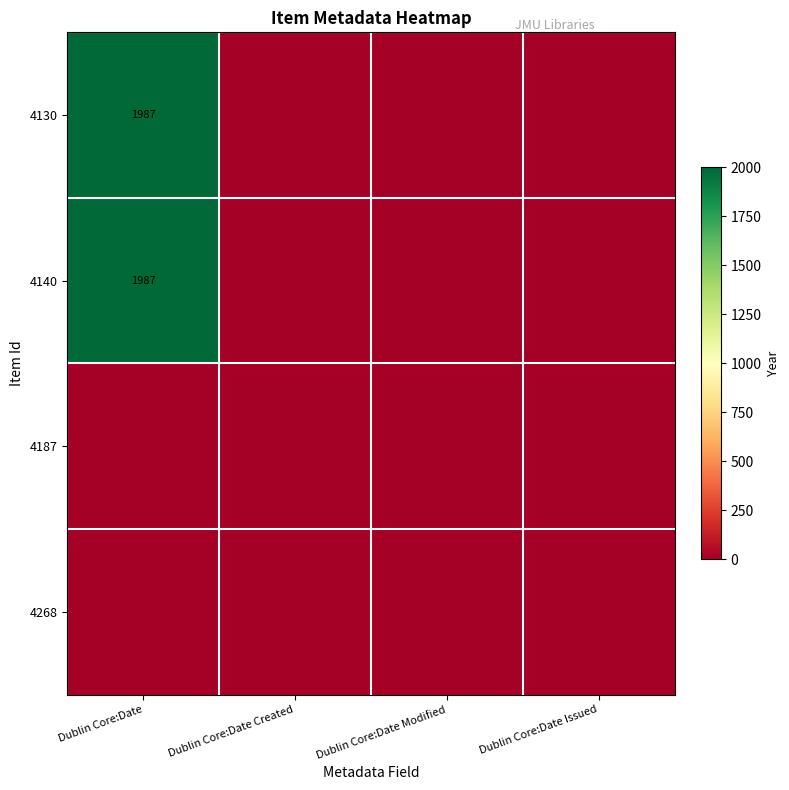

Is it true that 4140 equals 3280 at Dublin Core:Date?

False